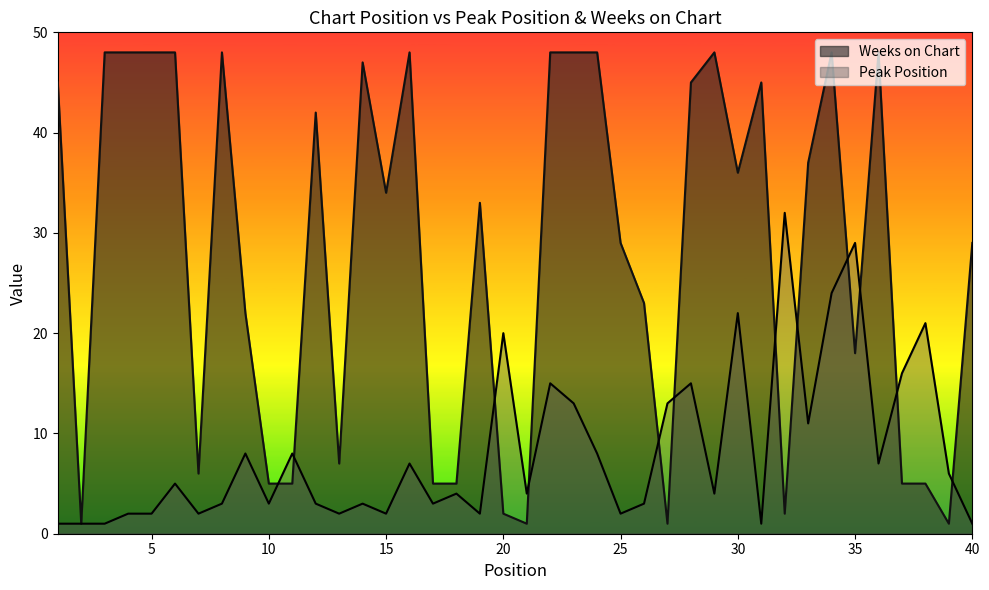

At how many categories does at least one series exceed 33?

20